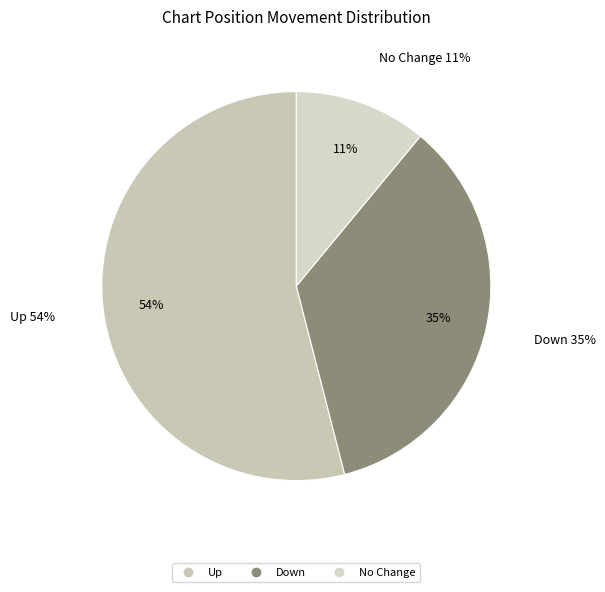

Which category accounts for the majority?

up